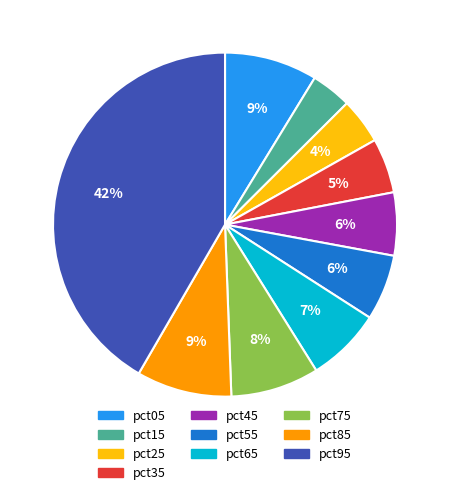

Between pct05 and pct95, which is larger?

pct95